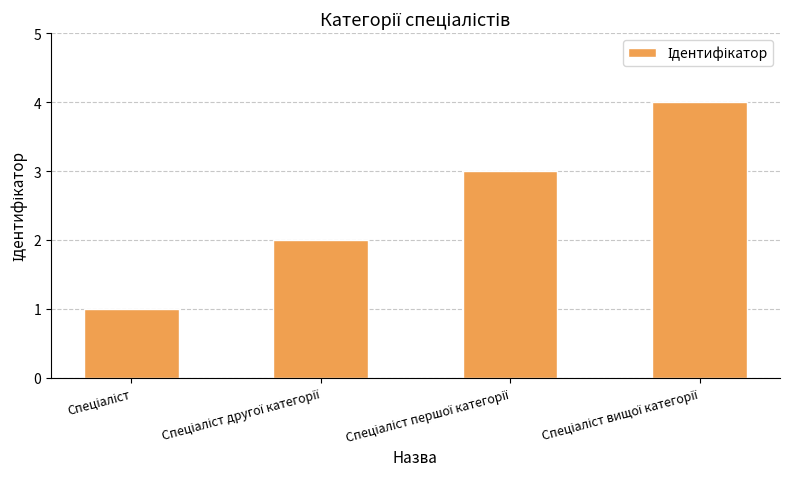

What is the maximum value shown in the chart?

4